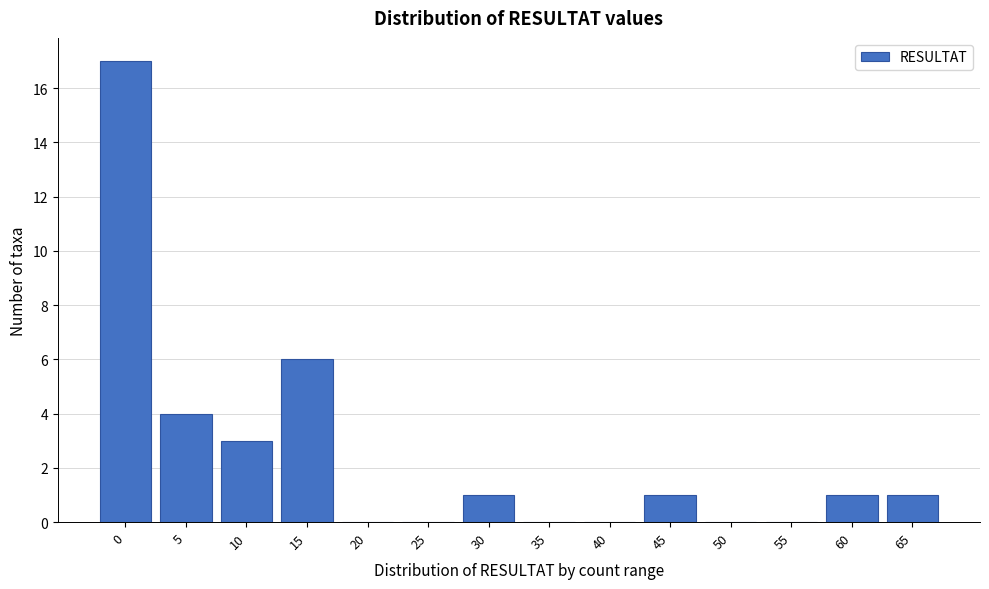

Reading left to right, list all the values displayed in this chart.

0=17	5=4	10=3	15=6	20=0	25=0	30=1	35=0	40=0	45=1	50=0	55=0	60=1	65=1